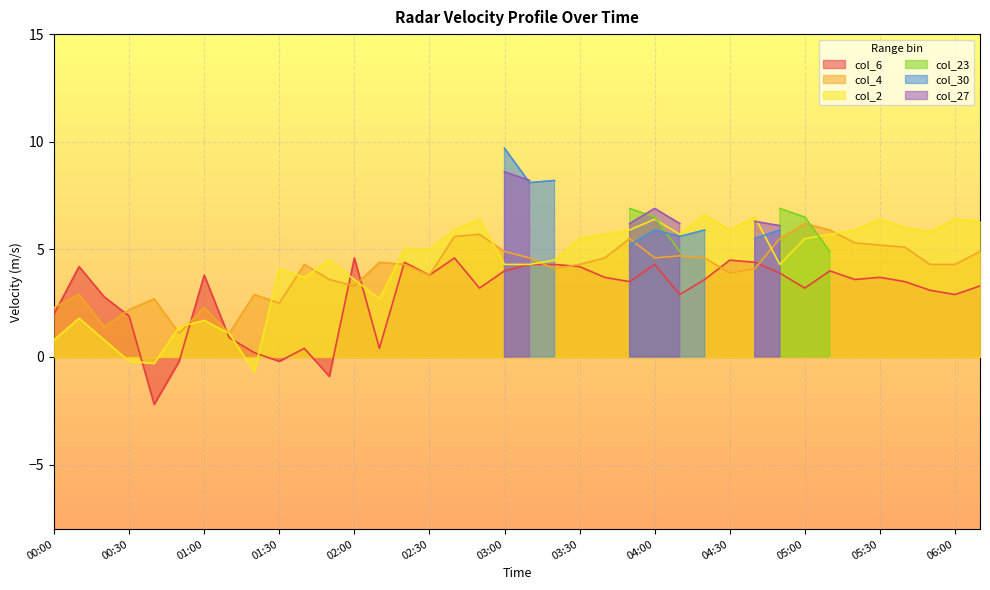

Between 00:10 and 04:00, which is larger?

04:00